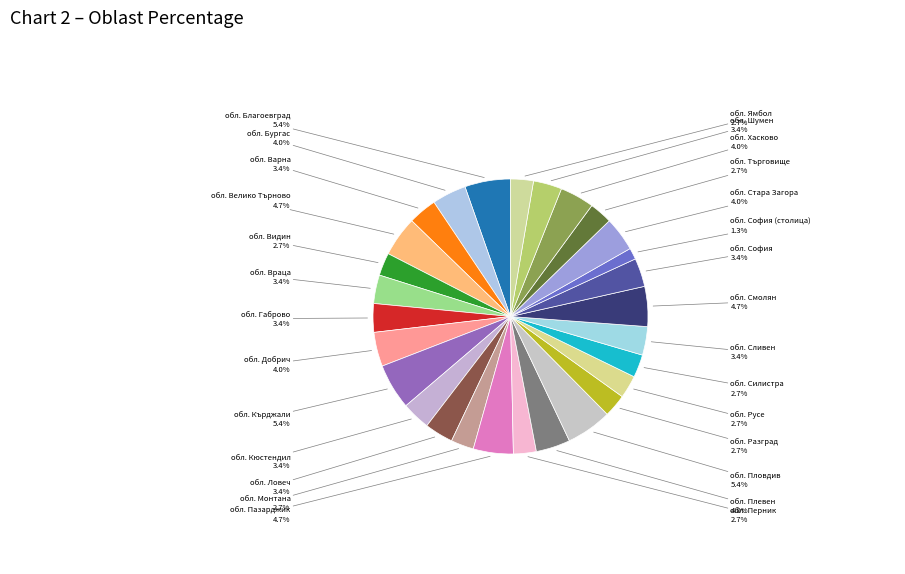

How many segments does this pie chart have?

28